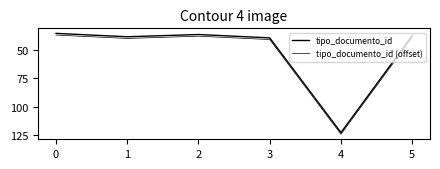

Is the value of tipo_documento_id at 3 greater than the value of tipo_documento_id (offset) at 1?

No